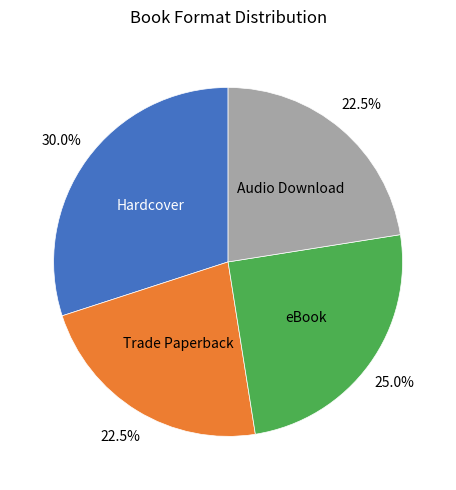

Is there any slice that represents more than half of the pie?

No